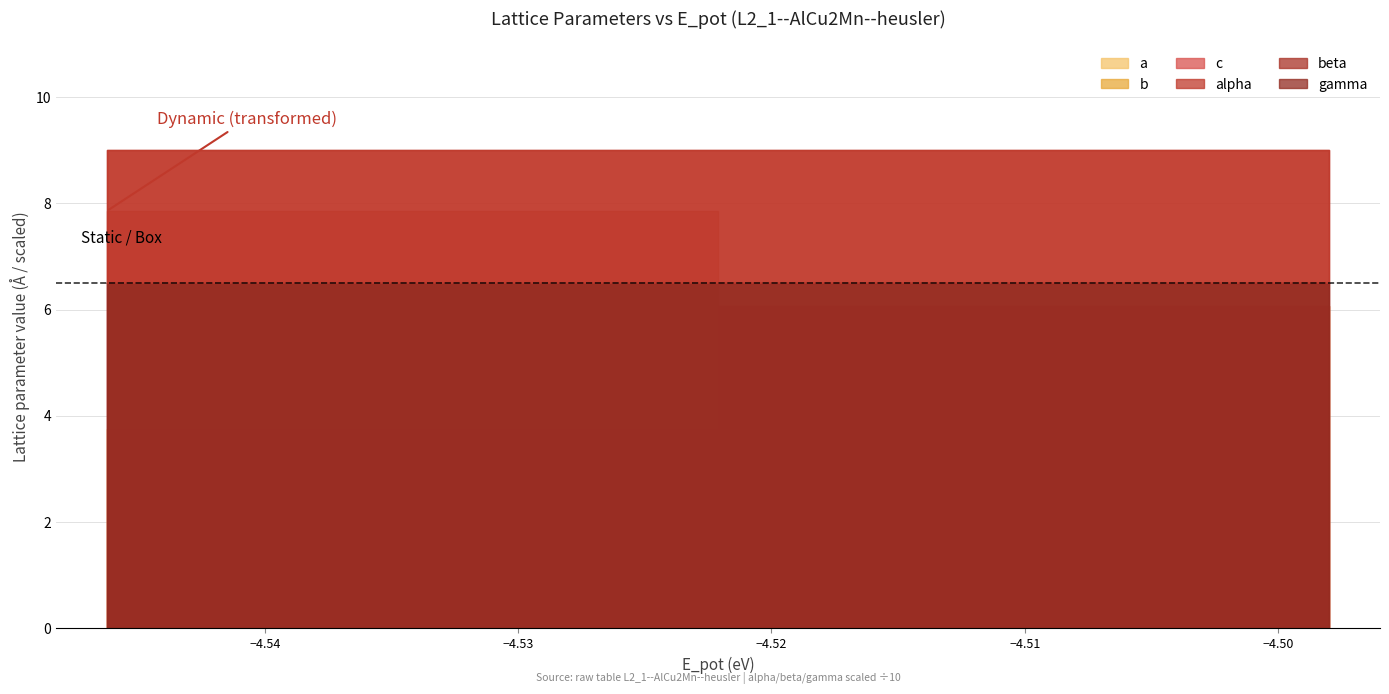

What is the sum of the b values at ff40bcbd (dynamic/True) and ae6aa60e (box/False)?

9.8